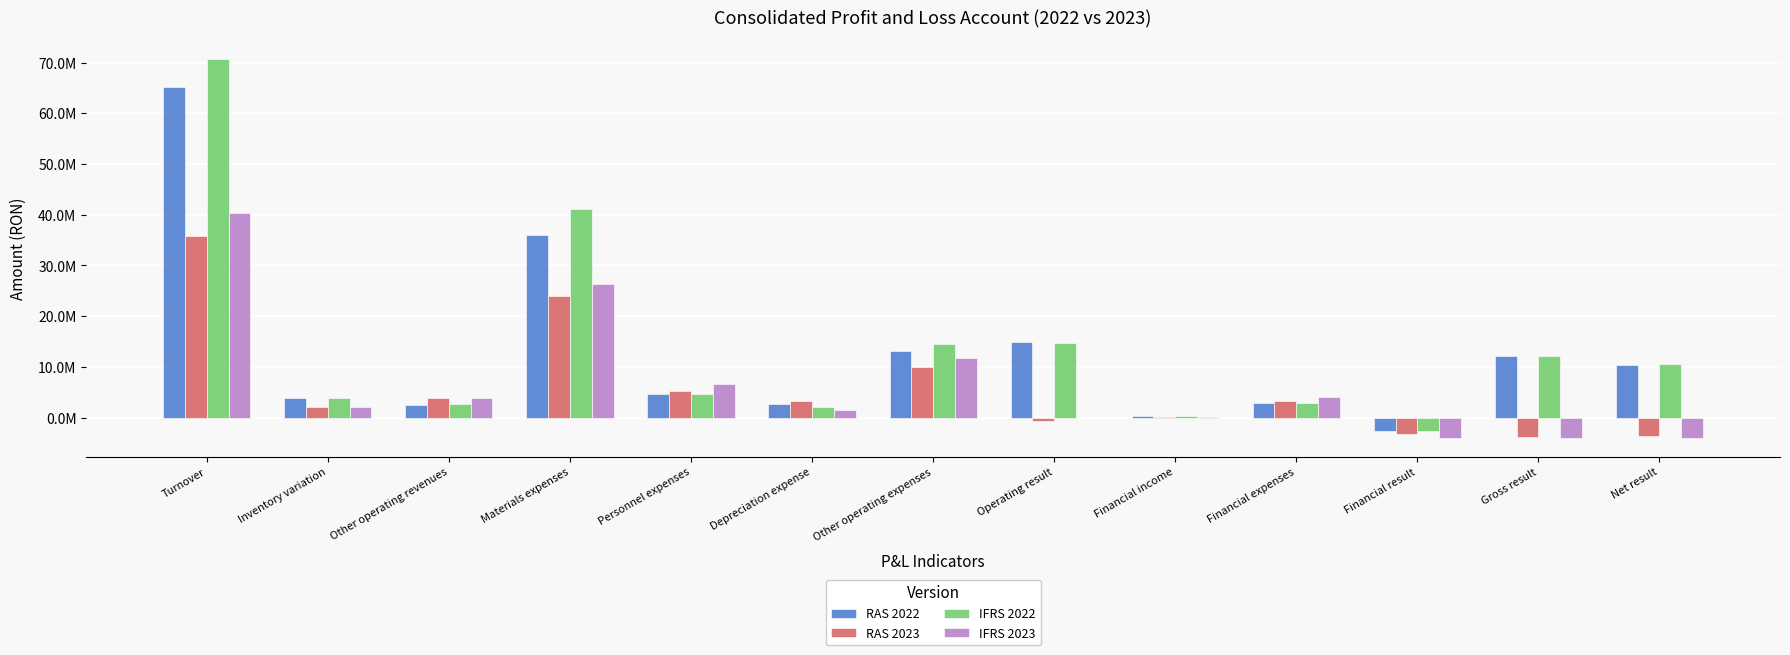

What are all the series names shown in the legend?

RAS 2022, RAS 2023, IFRS 2022, IFRS 2023